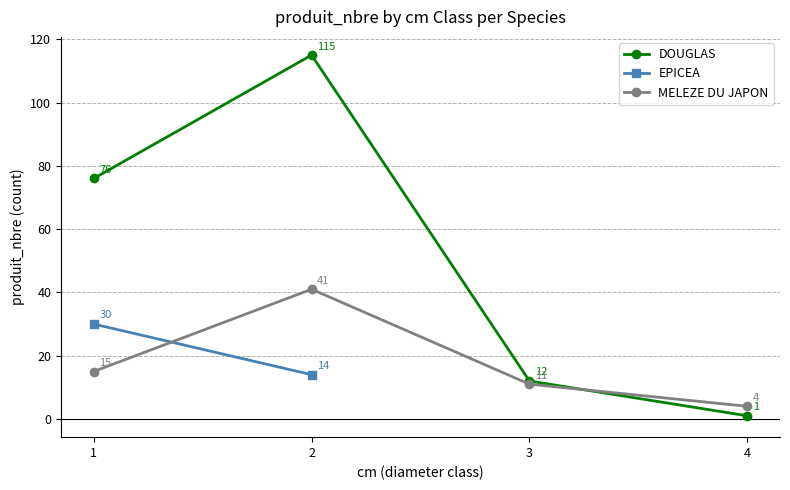

The value of DOUGLAS at 1 is 39. True or false?

False